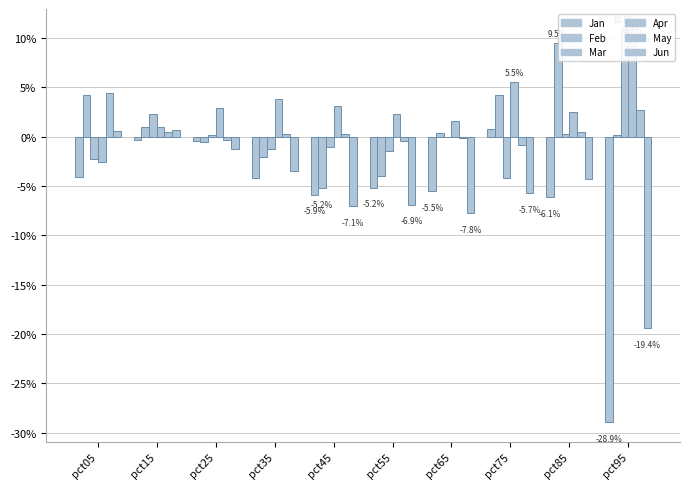

Reading left to right, extract all data points from this chart.

Jan: -0.0	-0.0	-0.0	-0.0	-0.1	-0.1	-0.1	0.0	-0.1	-0.3
Feb: 0.0	0.0	-0.0	-0.0	-0.1	-0.0	0.0	0.0	0.1	0.0
Mar: -0.0	0.0	0.0	-0.0	-0.0	-0.0	-0.0	-0.0	0.0	0.1
Apr: -0.0	0.0	0.0	0.0	0.0	0.0	0.0	0.1	0.0	0.1
May: 0.0	0.0	-0.0	0.0	0.0	-0.0	-0.0	-0.0	0.0	0.0
Jun: 0.0	0.0	-0.0	-0.0	-0.1	-0.1	-0.1	-0.1	-0.0	-0.2